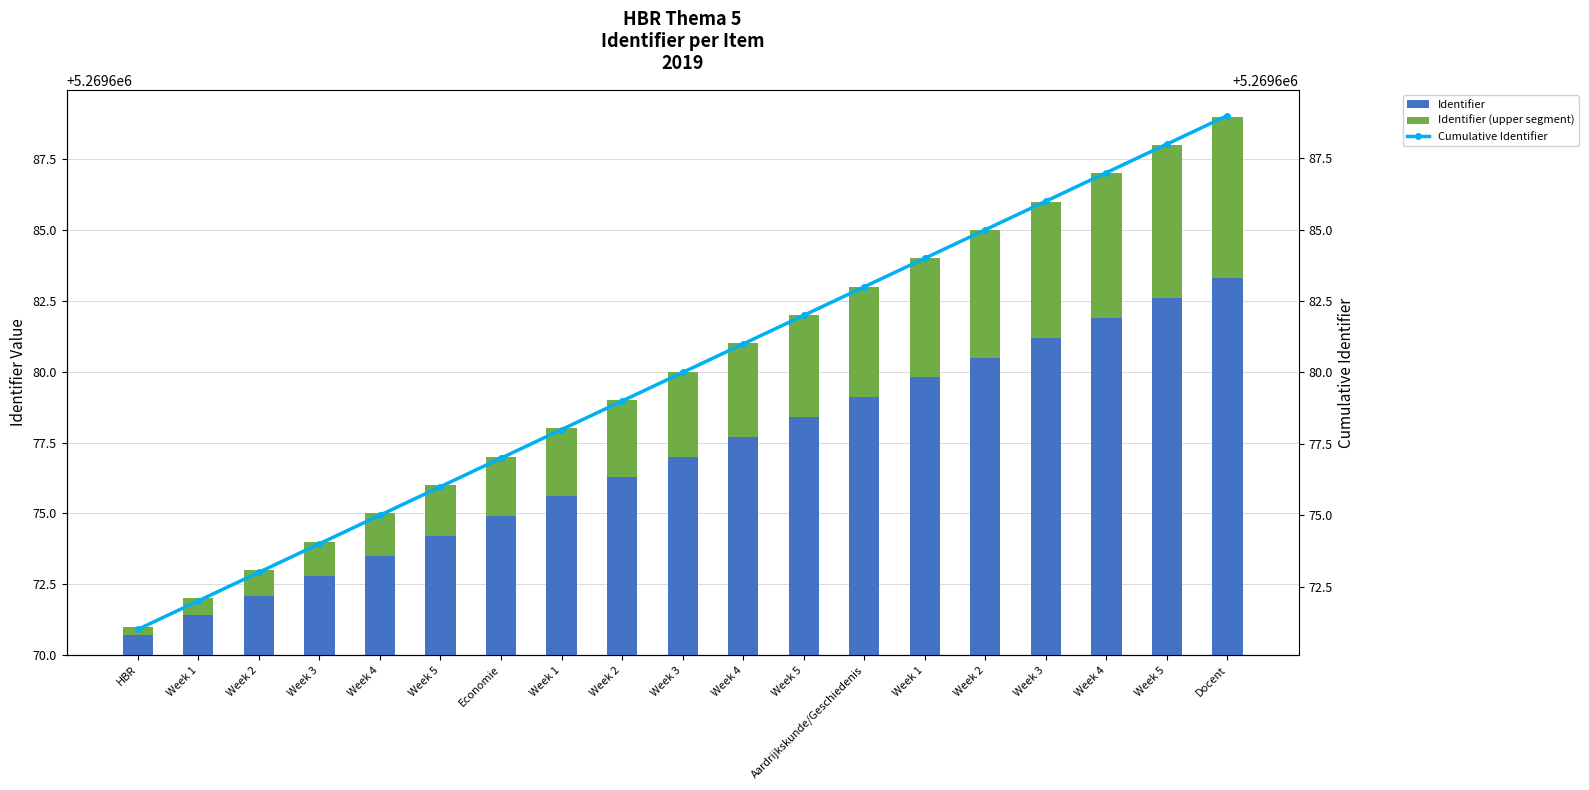

What is the sum of all Identifier (upper segment) values?

57.0